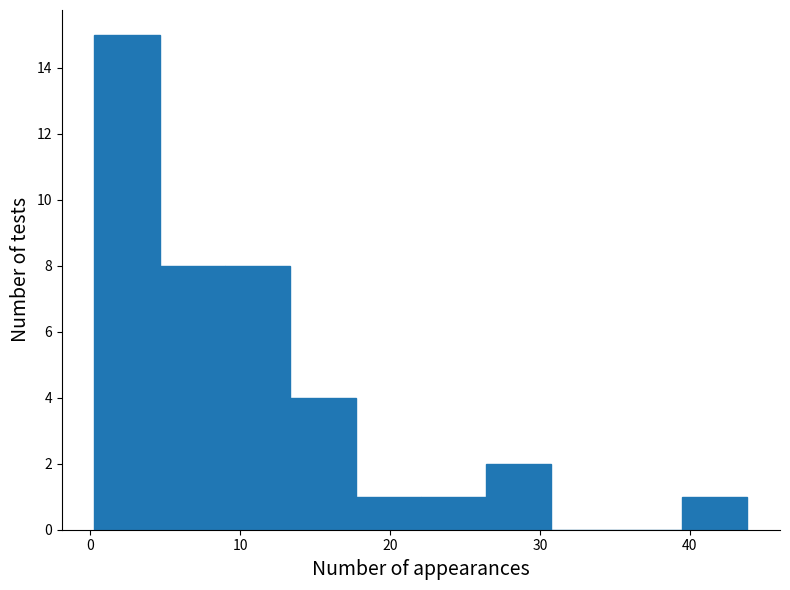

Reading left to right, transcribe this chart: for each bar, give the range it covers on the x-axis and its height. Neither the bar edges nor the heights are printed on the chart, so give them approximately, as read against the axes.

0 to 5: 15
5 to 9: 8
9 to 13: 8
13 to 18: 4
18 to 22: 1
22 to 26: 1
26 to 31: 2
31 to 35: 0
35 to 39: 0
39 to 44: 1